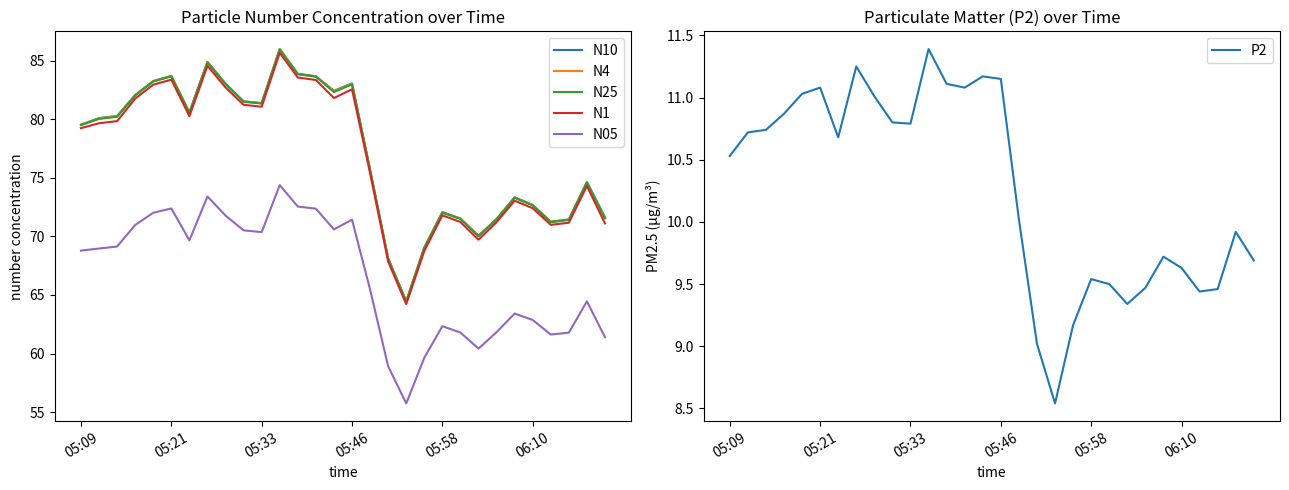

Is it true that N10 equals 54.6 at 05:33?

False